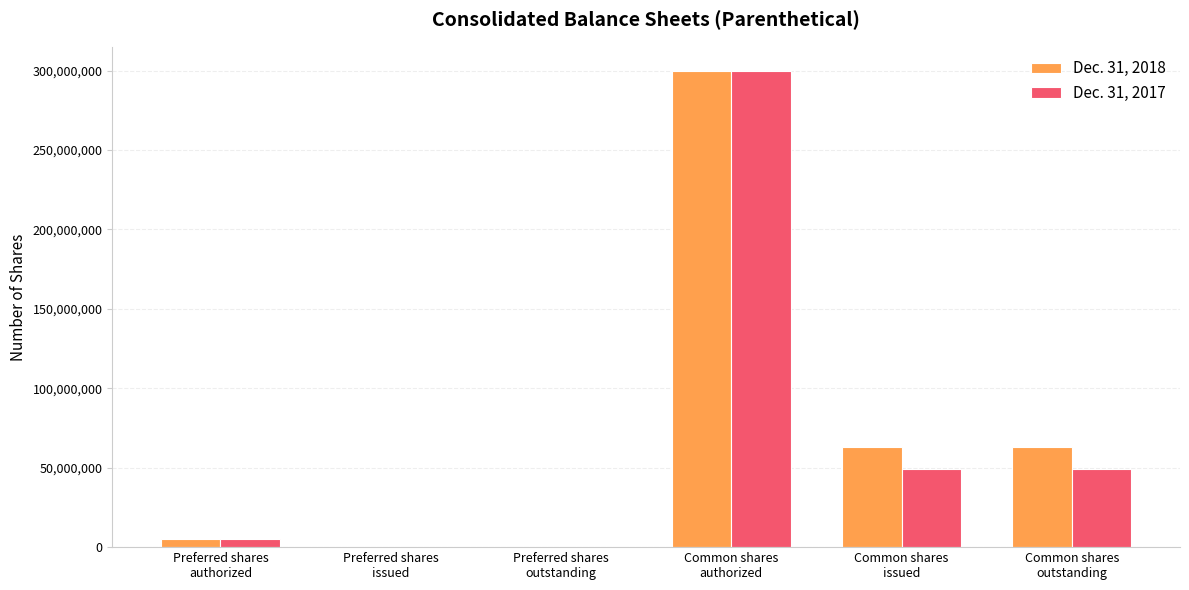

The Dec. 31, 2017 series shows 49015339 at Common shares
issued. True or false?

True